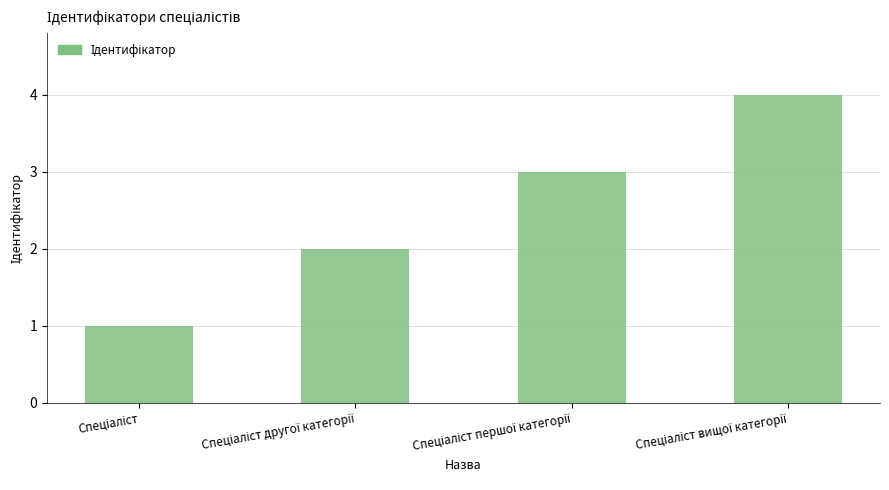

What is the sum of all values?

10